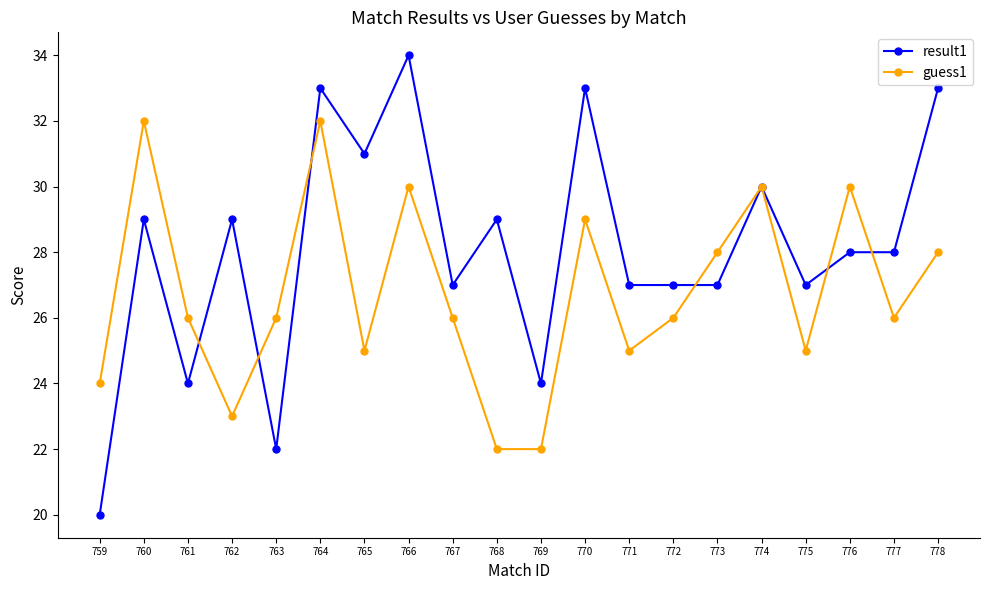

Which series has the largest total across all categories?

result1